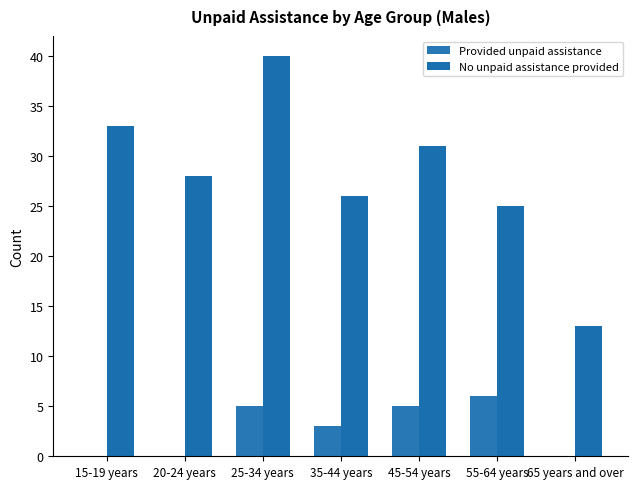

How many groups of bars are there?

7